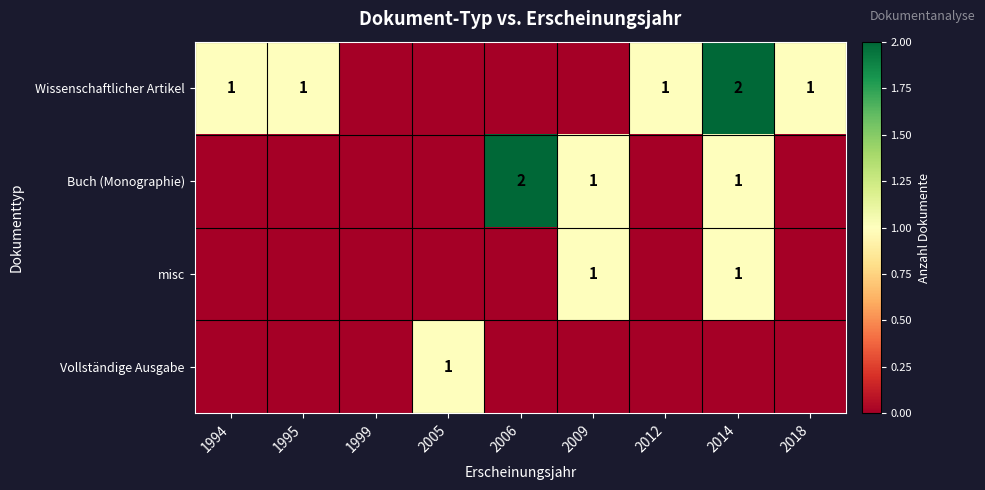

Is it true that Wissenschaftlicher Artikel equals 3 at 2014?

False